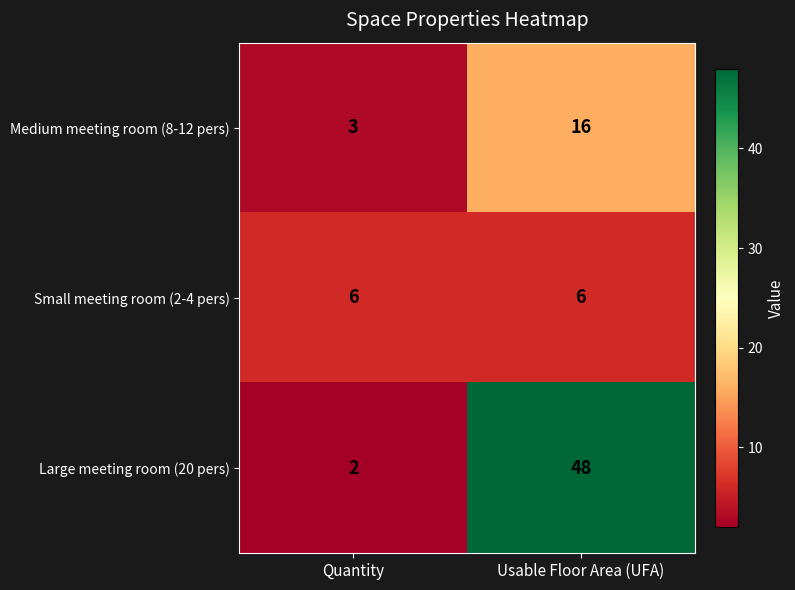

Reading left to right, list all the values displayed in this chart.

Medium meeting room (8-12 pers): Quantity=3	Usable Floor Area (UFA)=16
Small meeting room (2-4 pers): Quantity=6	Usable Floor Area (UFA)=6
Large meeting room (20 pers): Quantity=2	Usable Floor Area (UFA)=48